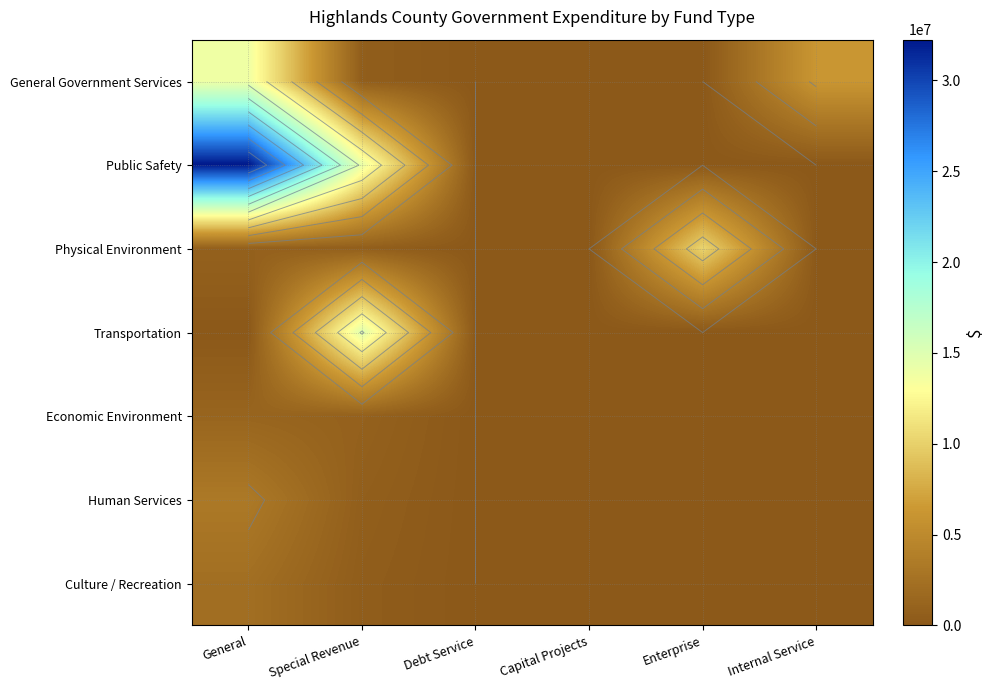

Is it true that Public Safety equals 17674801 at Enterprise?

False